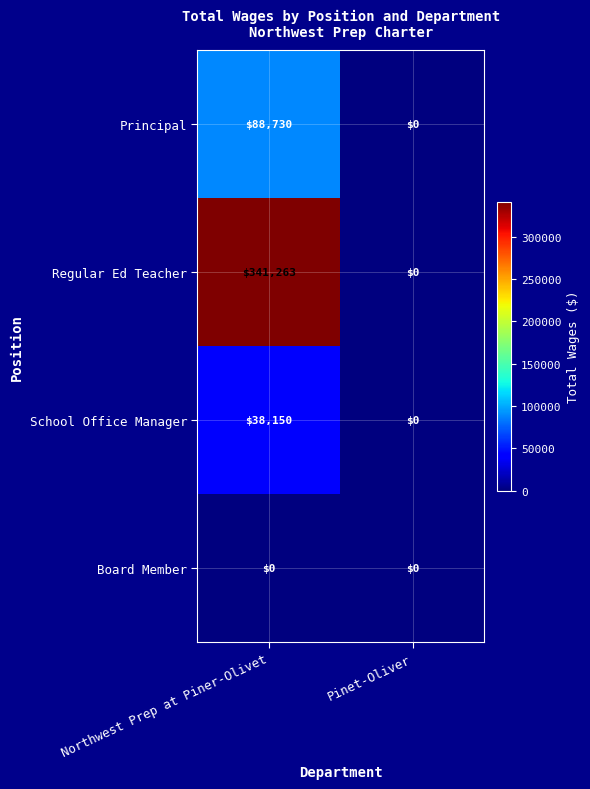

Which series has the widest spread of values?

Regular Ed Teacher